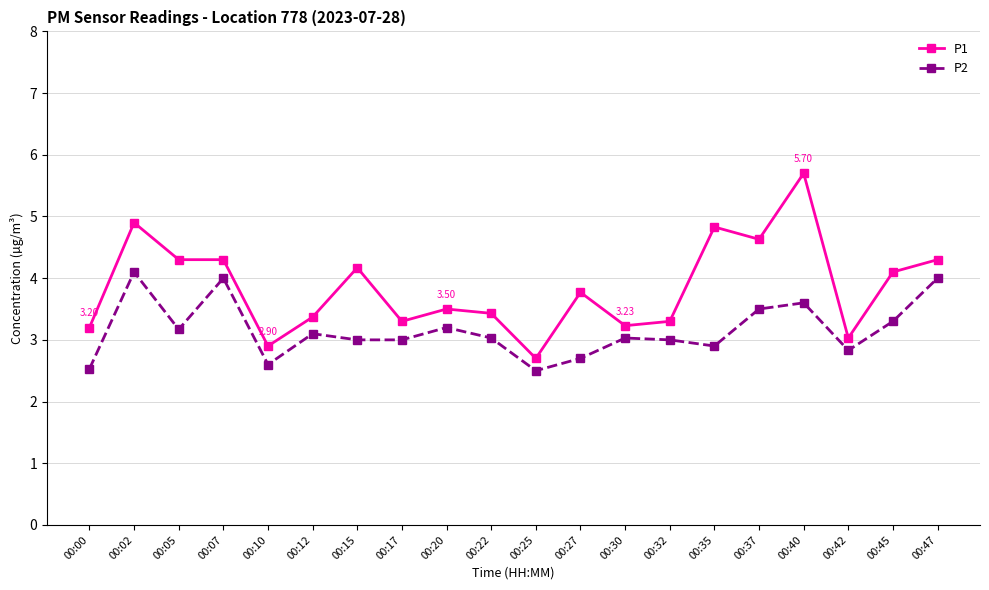

Rank the series by their maximum value, from lowest to highest.

P2, P1